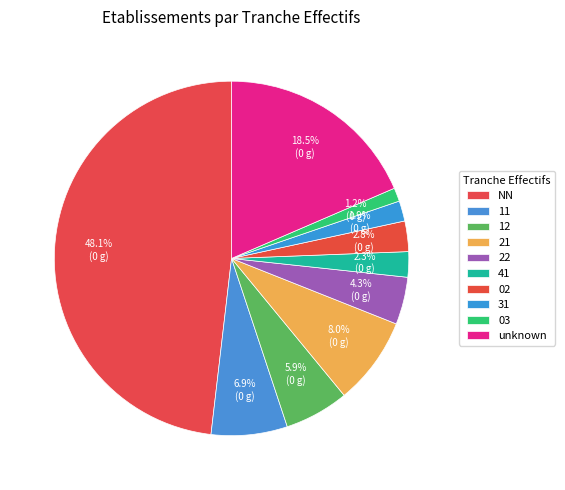

Does 41 represent more than half of the total?

No